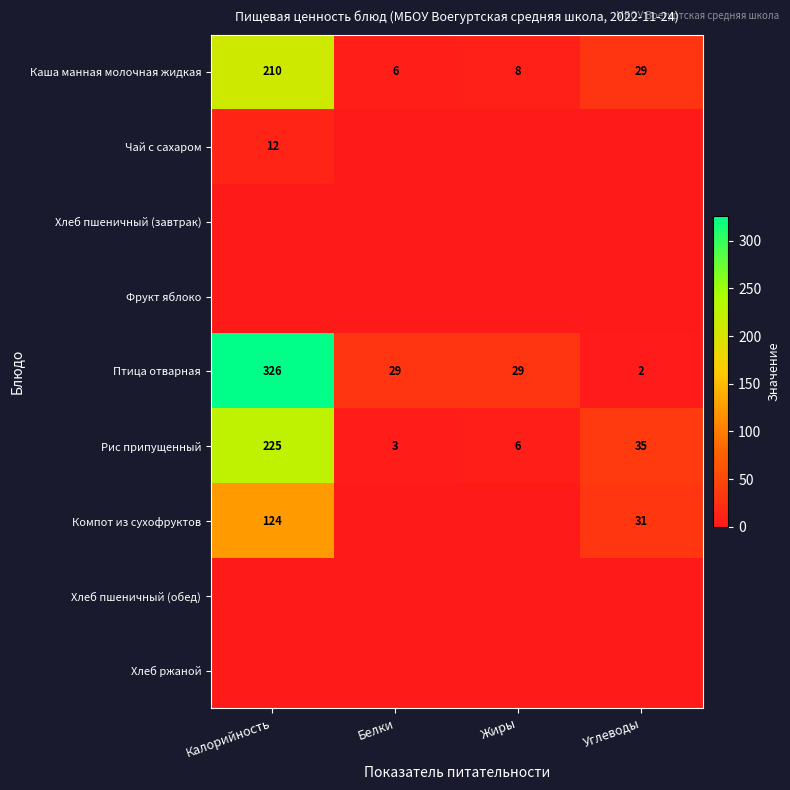

What value does the Рис припущенный series have at Белки?

3